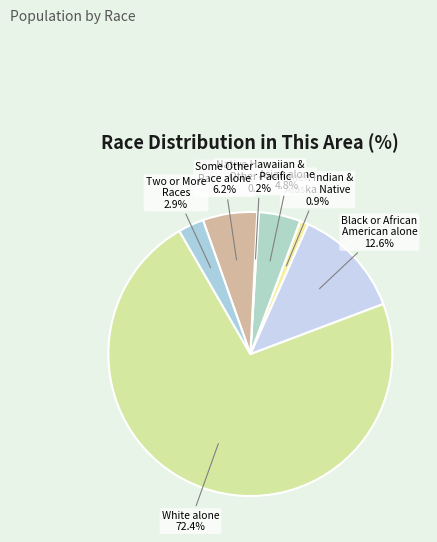

To the nearest percent, what portion does Black or African American alone represent?

13%